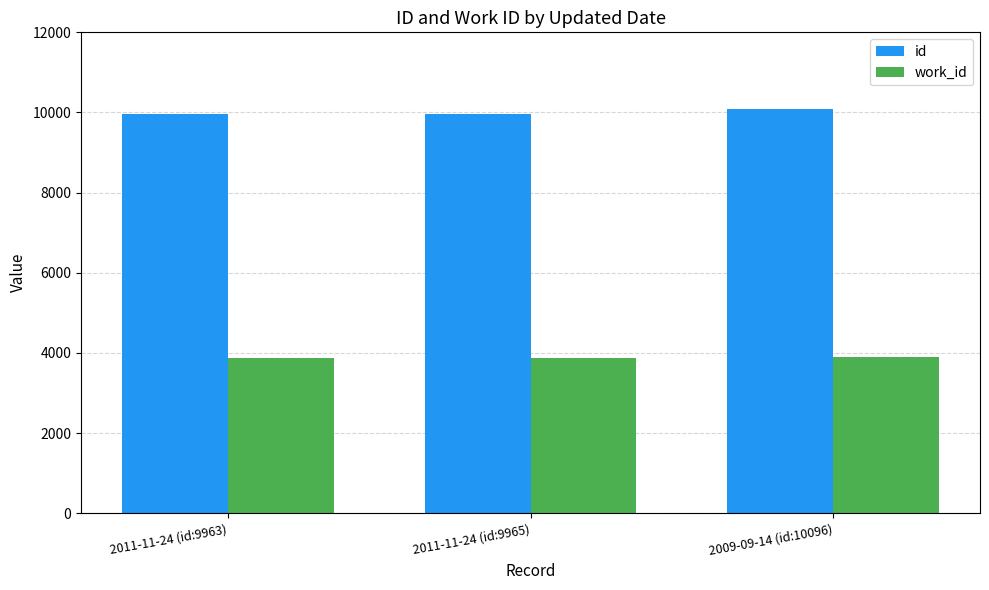

What is the difference between the id values at 2011-11-24 (id:9965) and 2009-09-14 (id:10096)?

131